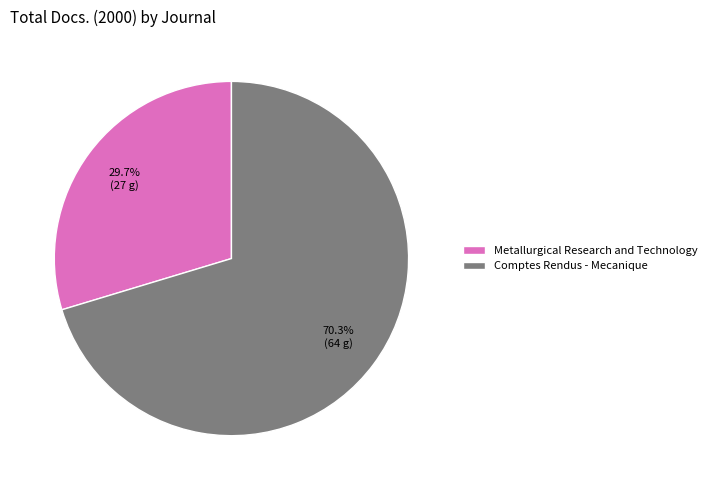

To the nearest percent, what is the combined percentage of Comptes Rendus - Mecanique and Metallurgical Research and Technology?

100%